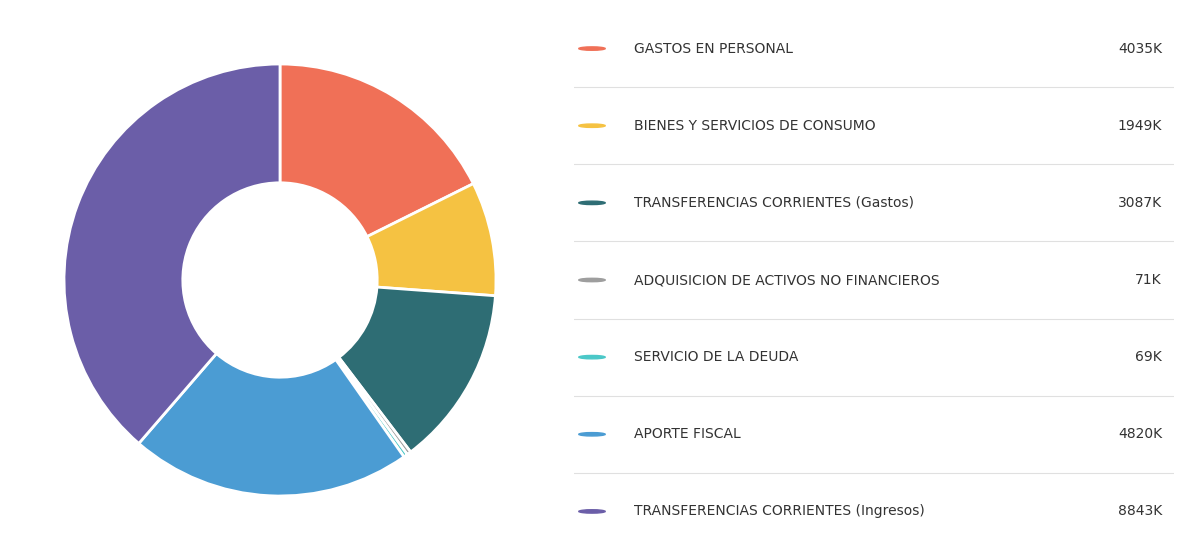

Is there a majority slice in this chart?

No